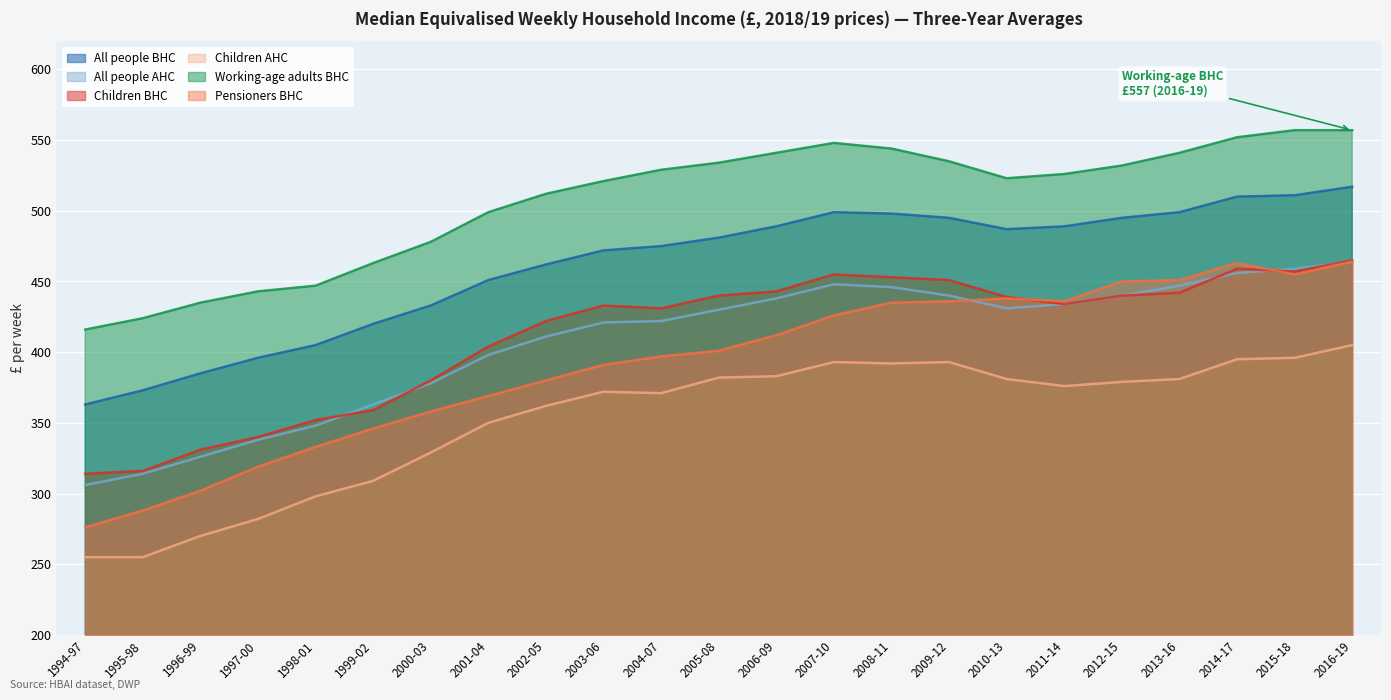

Is the value of Children AHC at 2001-04 greater than the value of Children BHC at 2010-13?

No